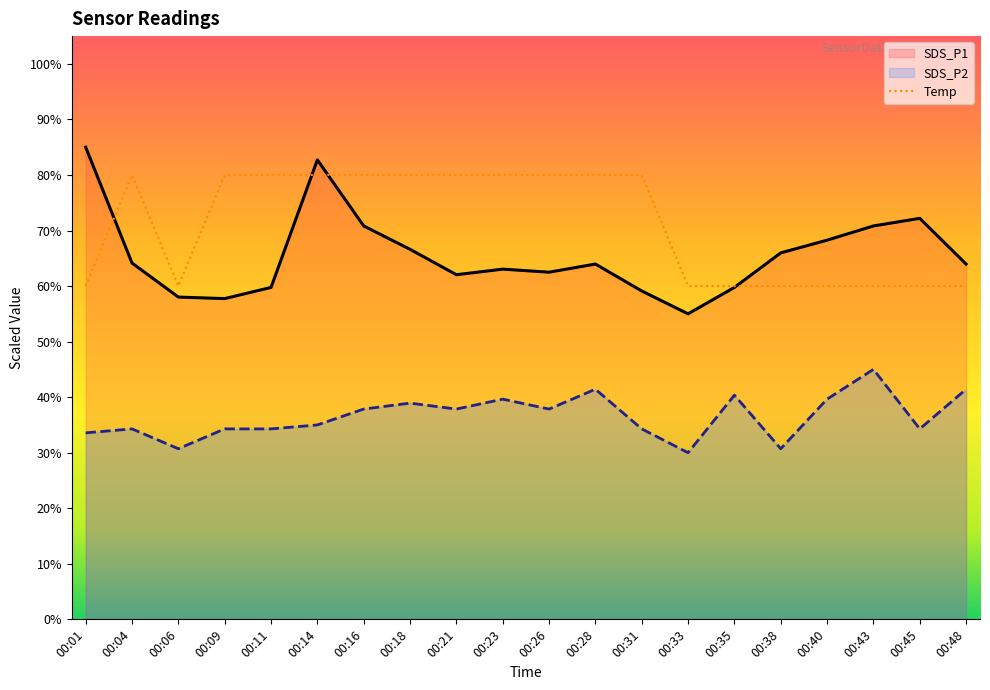

At which category does the chart reach its peak across all series?

00:01